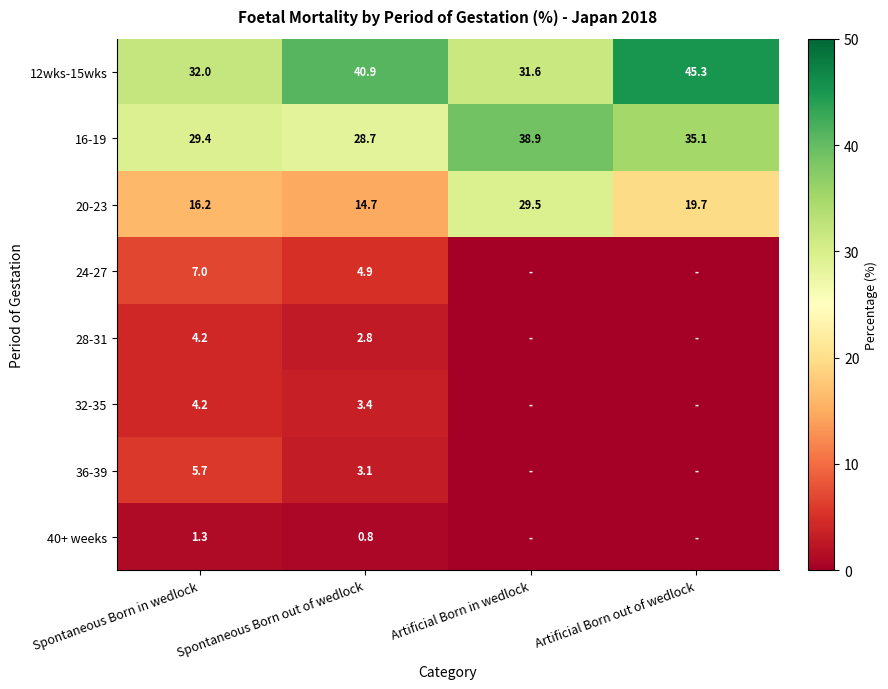

Which has a higher value, Spontaneous Born out of wedlock or Artificial Born in wedlock?

Spontaneous Born out of wedlock